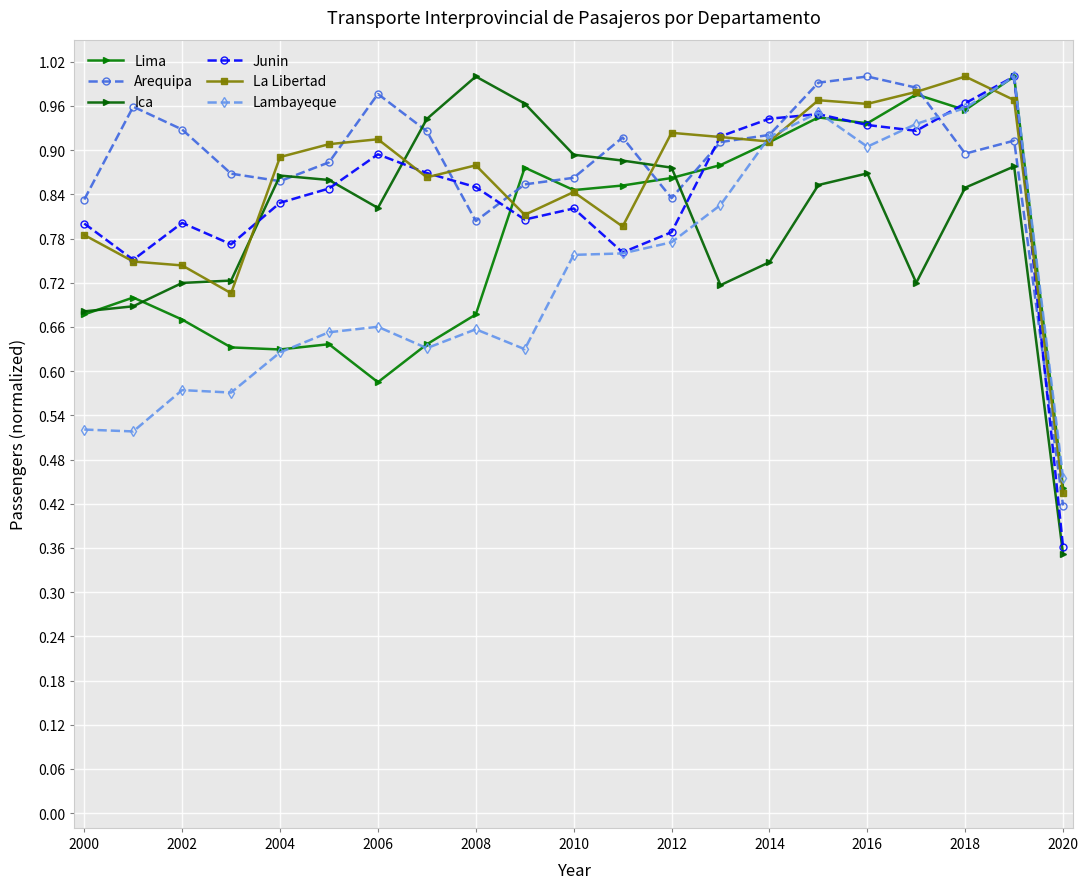

Which series has the largest total across all categories?

Arequipa